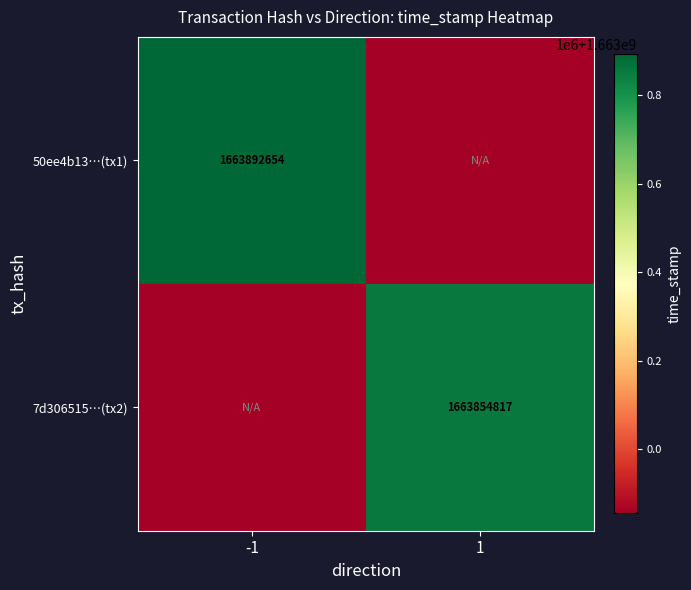

The value of 7d306515…(tx2) at 1 is 1663854817. True or false?

True